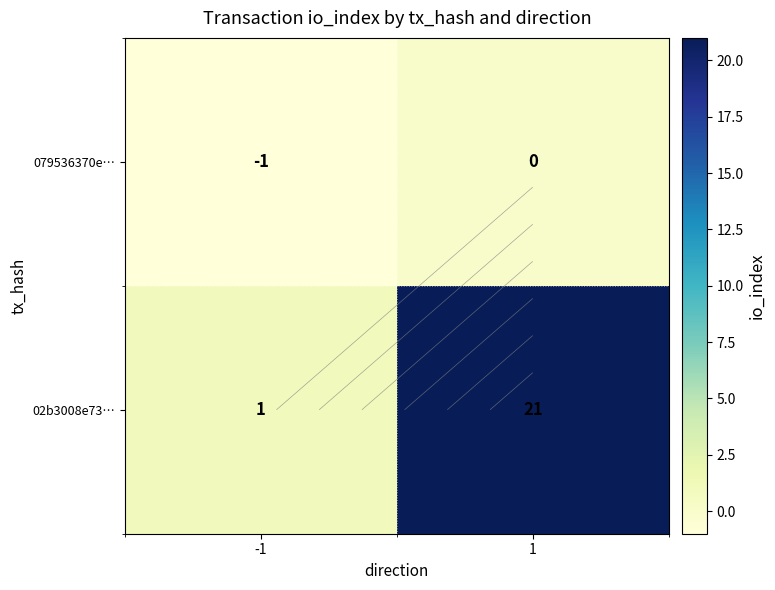

At 1, list the series in order from smallest to largest.

079536370e…, 02b3008e73…